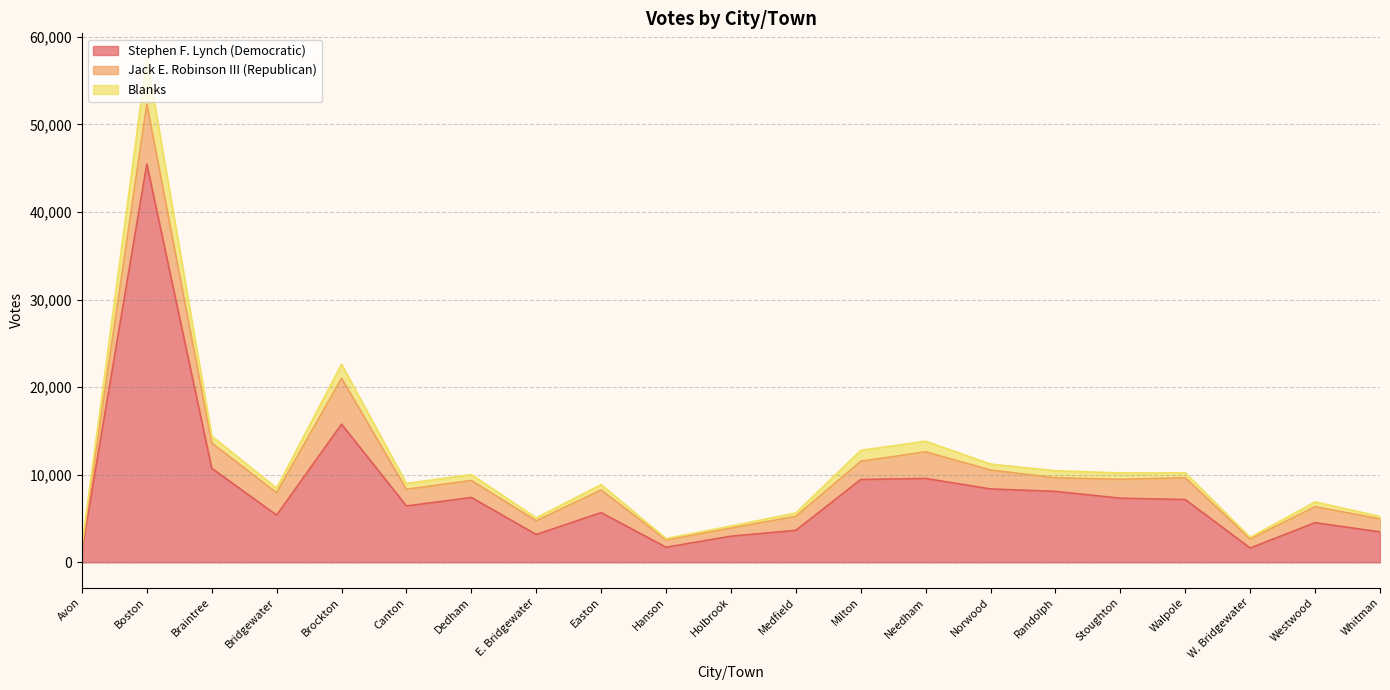

At which label does Stephen F. Lynch (Democratic) reach its peak?

Boston